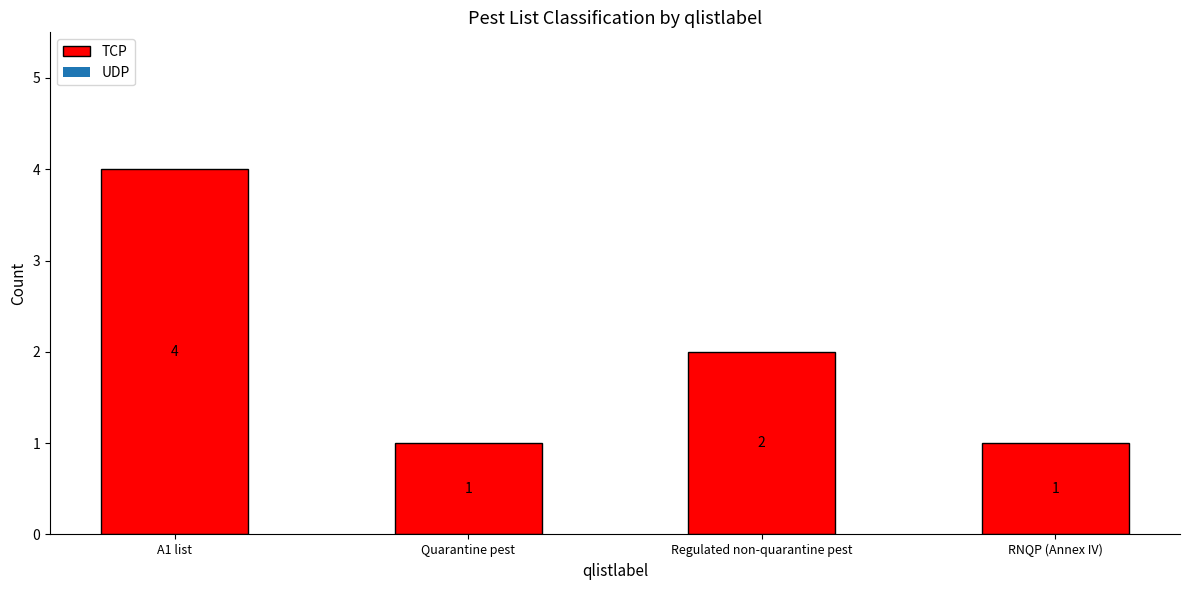

What is the sum of the values at A1 list and RNQP (Annex IV)?

5